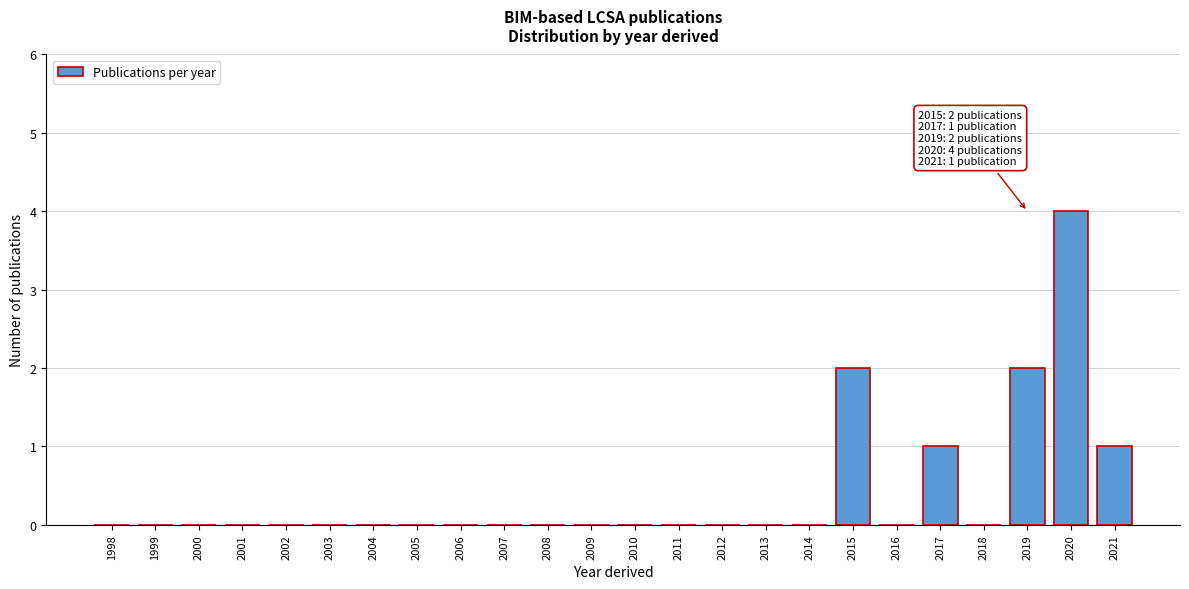

Reading right to left, transcribe all the data shown in this chart.

2021=1	2020=4	2019=2	2018=0	2017=1	2016=0	2015=2	2014=0	2013=0	2012=0	2011=0	2010=0	2009=0	2008=0	2007=0	2006=0	2005=0	2004=0	2003=0	2002=0	2001=0	2000=0	1999=0	1998=0